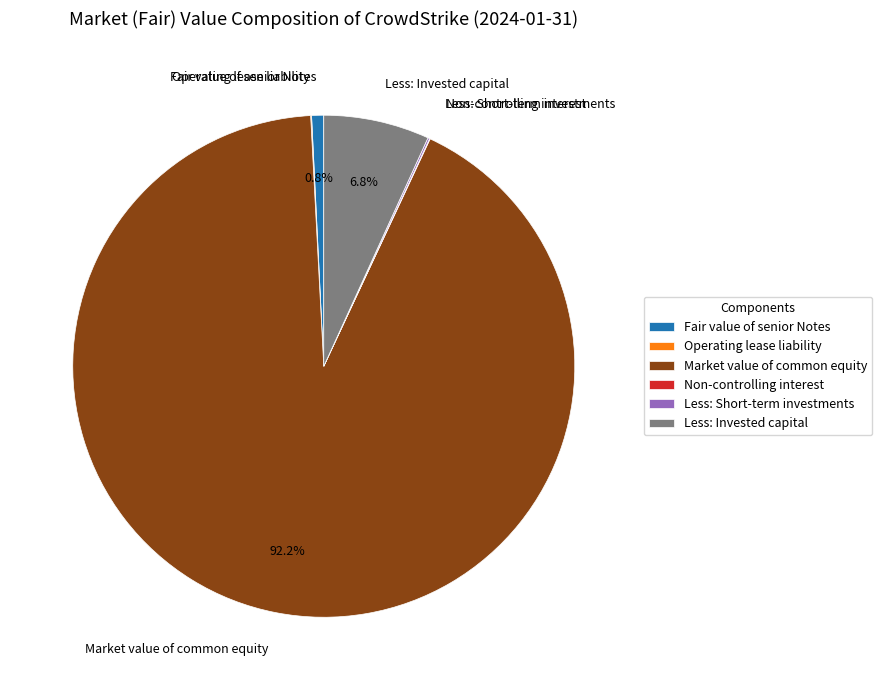

Does Less: Invested capital account for over 50% of the chart?

No